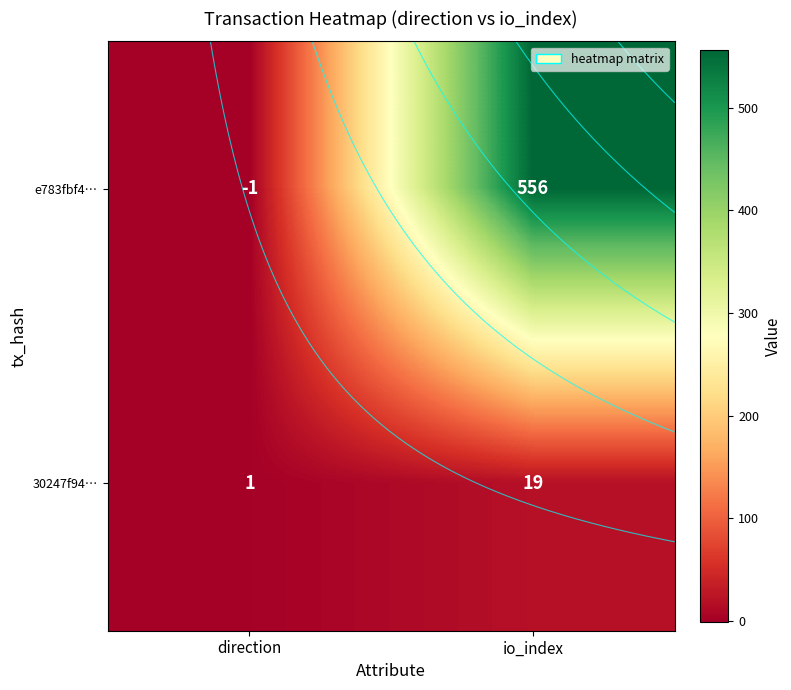

At which category is the sum across all series the highest?

io_index